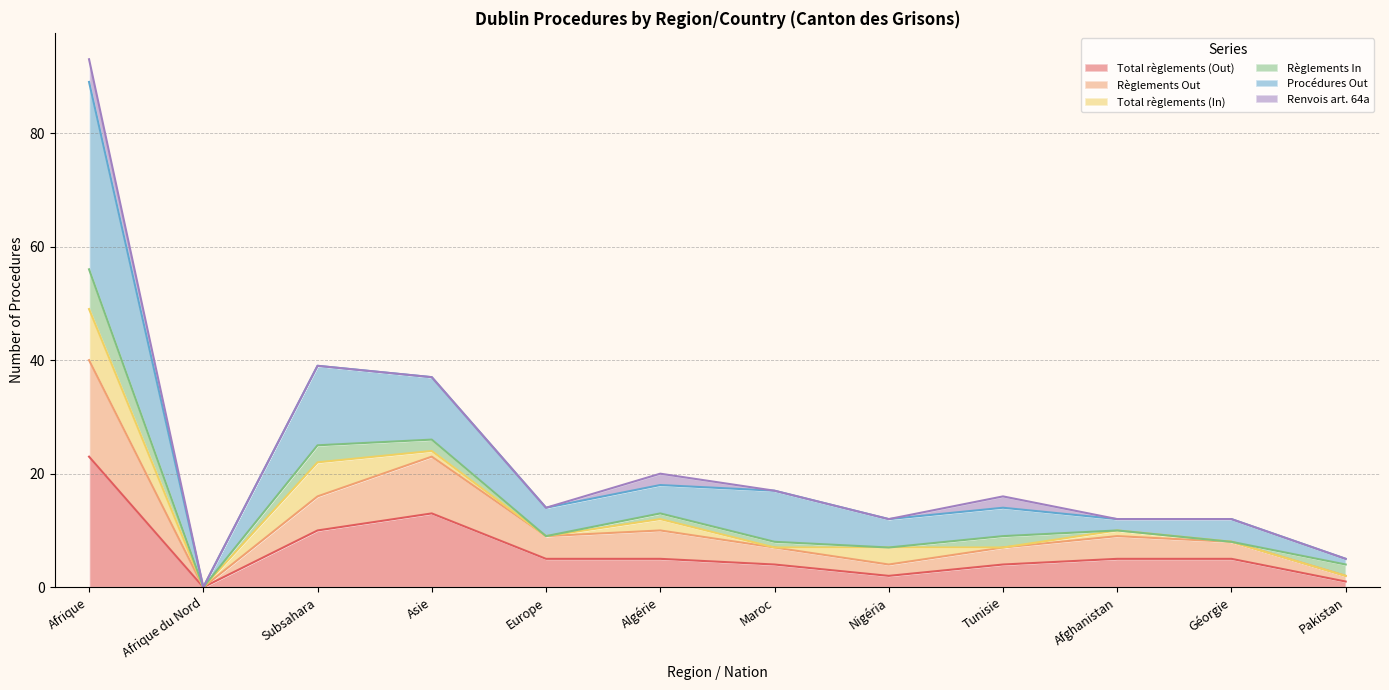

Is it true that Règlements Out equals 6 at Nigéria?

False